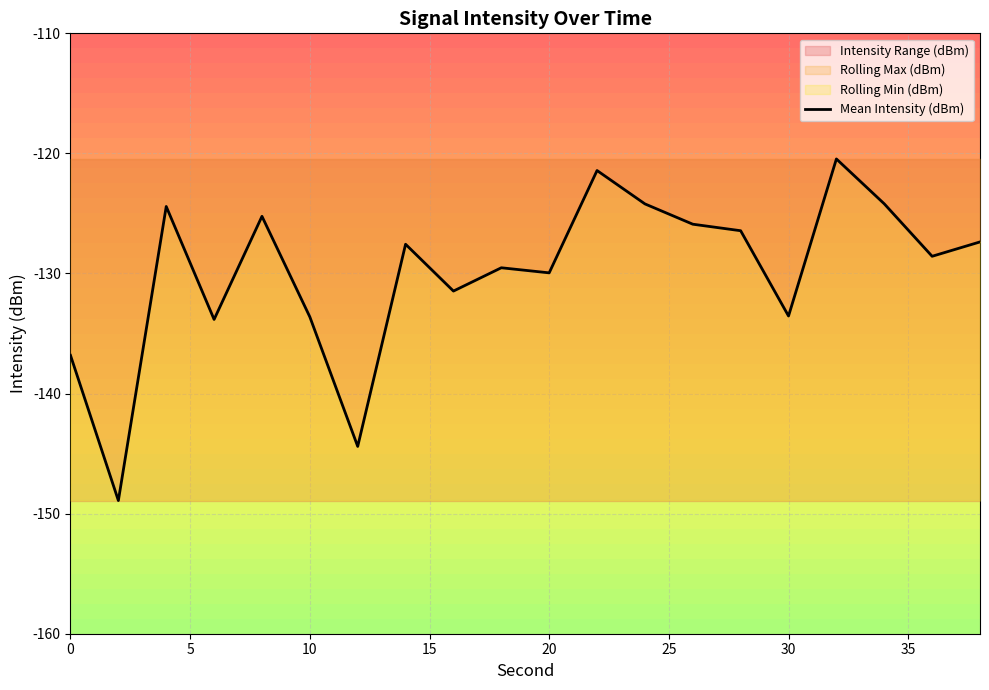

What is the difference between the maximum and minimum values?

28.4